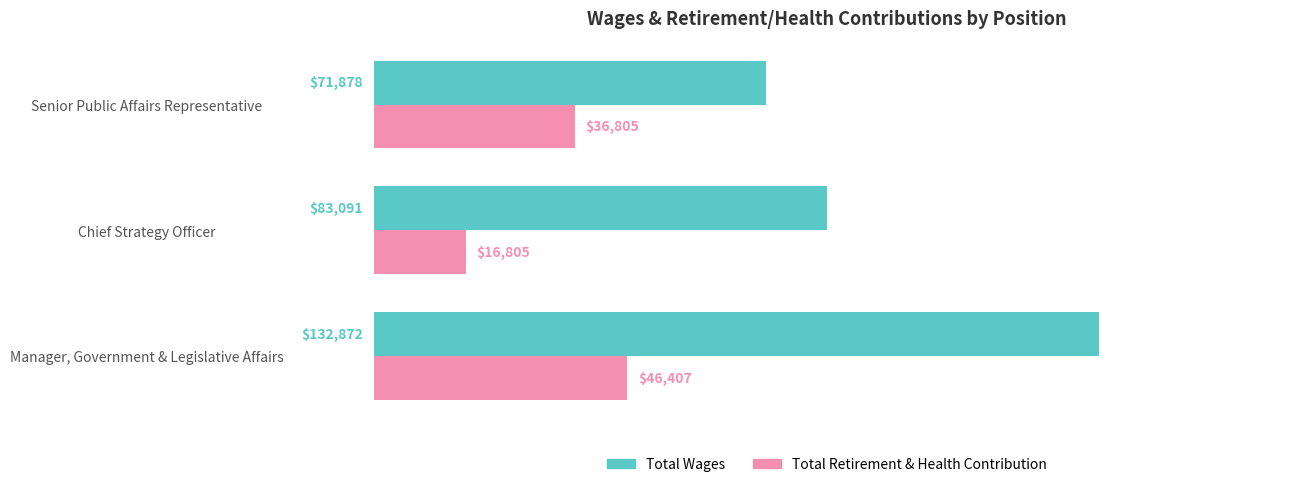

Rank the series by their average value, from lowest to highest.

Total Retirement & Health Contribution, Total Wages